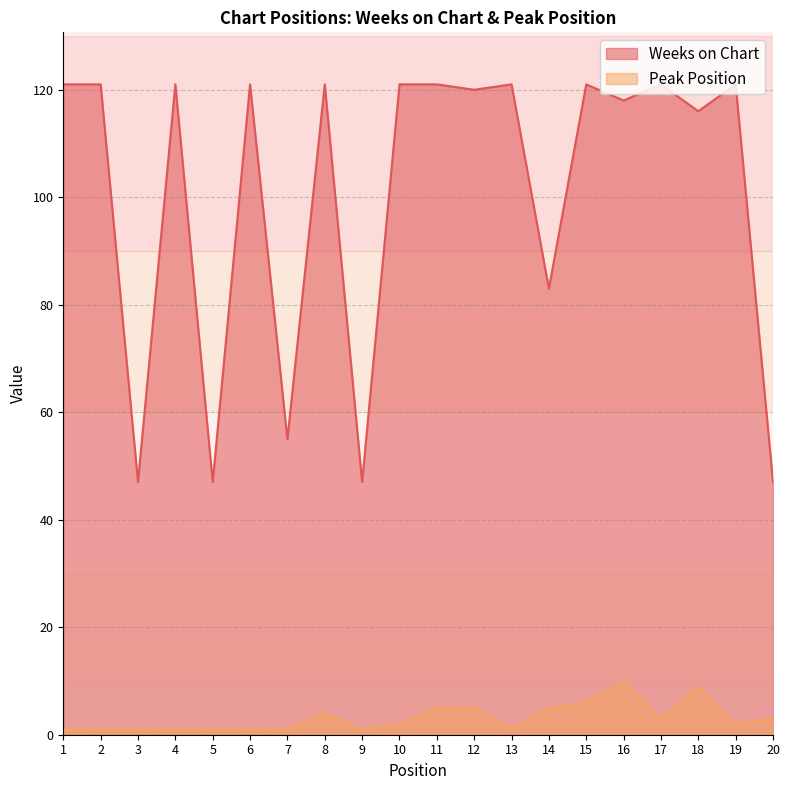

How many lines are shown in the chart?

2